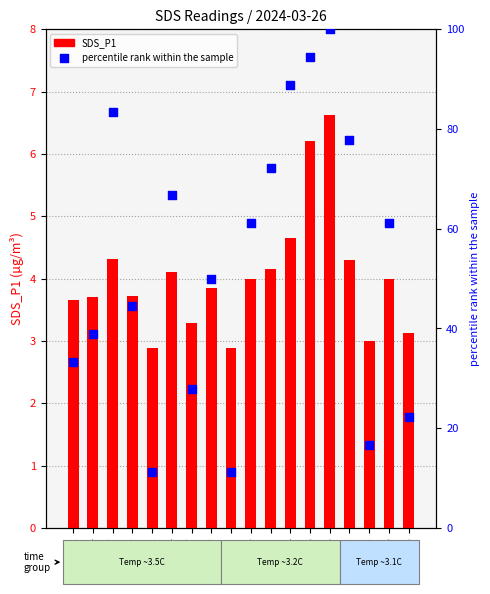

What are all the series names shown in the legend?

SDS_P1, percentile rank within the sample